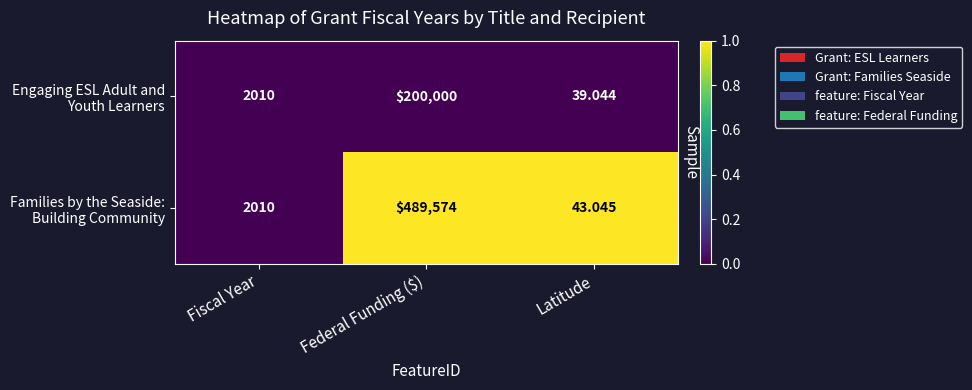

Which category has the highest value across all series?

Federal Funding ($)